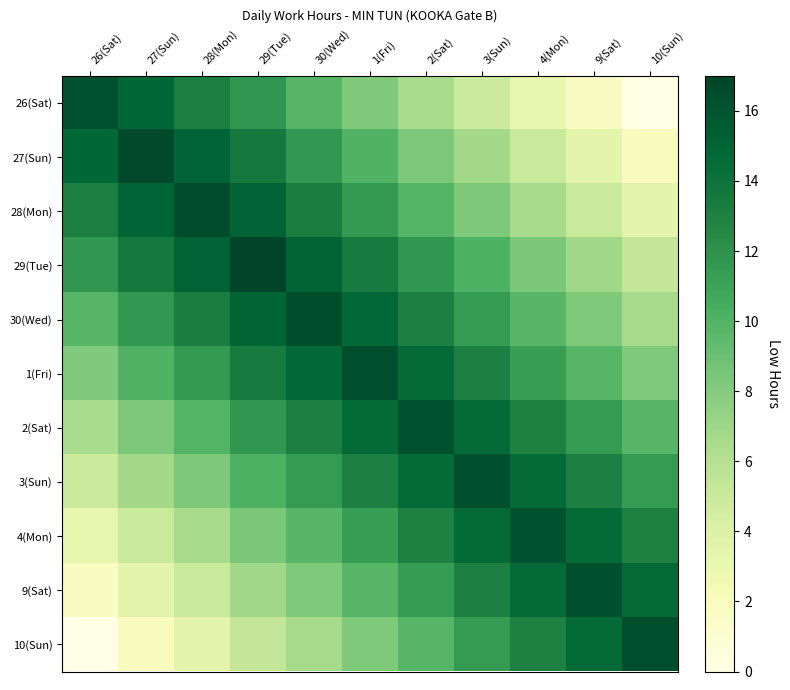

How many categories are shown in the chart?

11